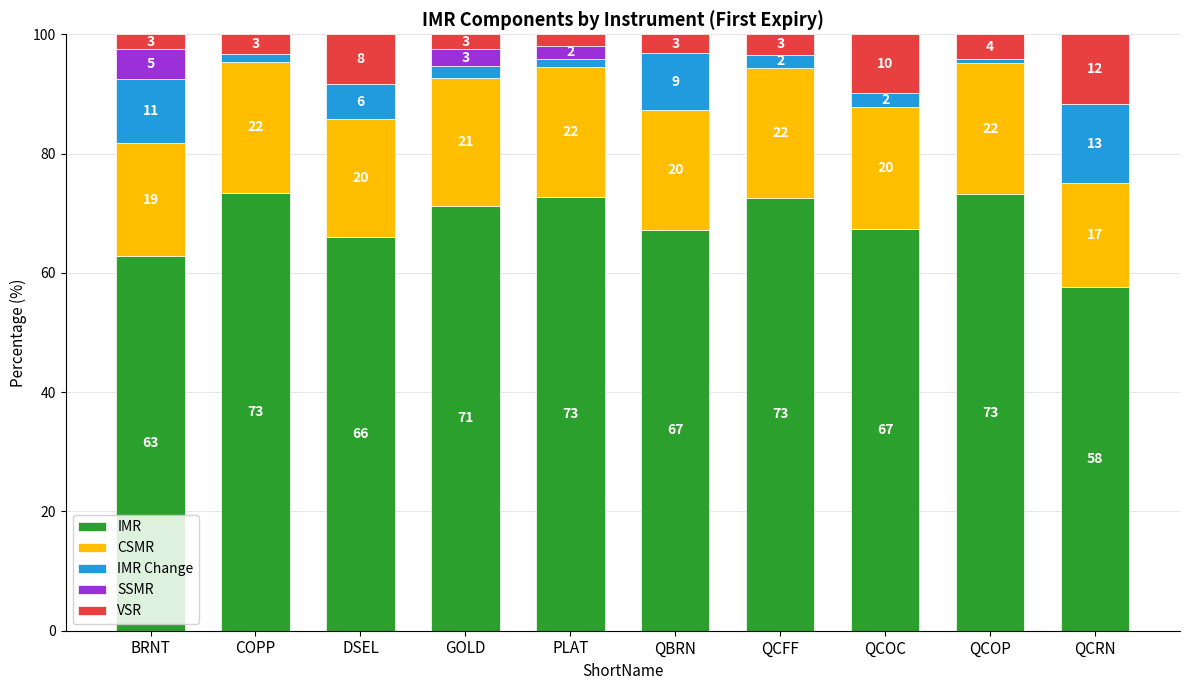

True or false: SSMR has a value of -2.2 at QCFF.

False